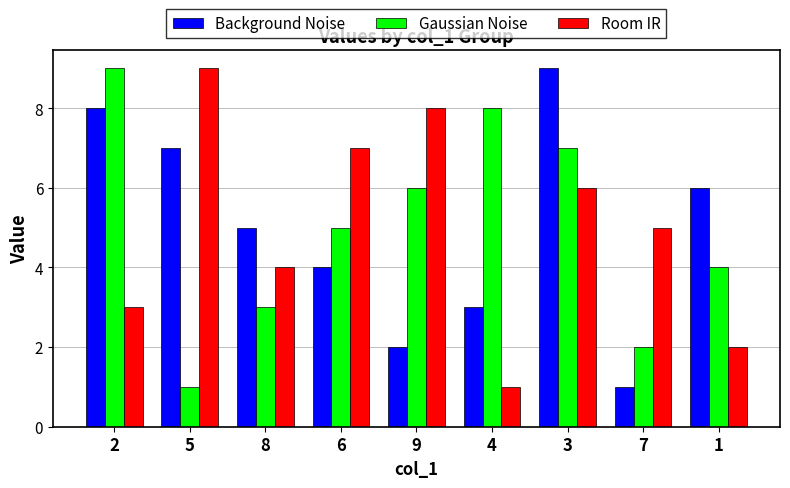

Where is Room IR nearest to the value 5?

7